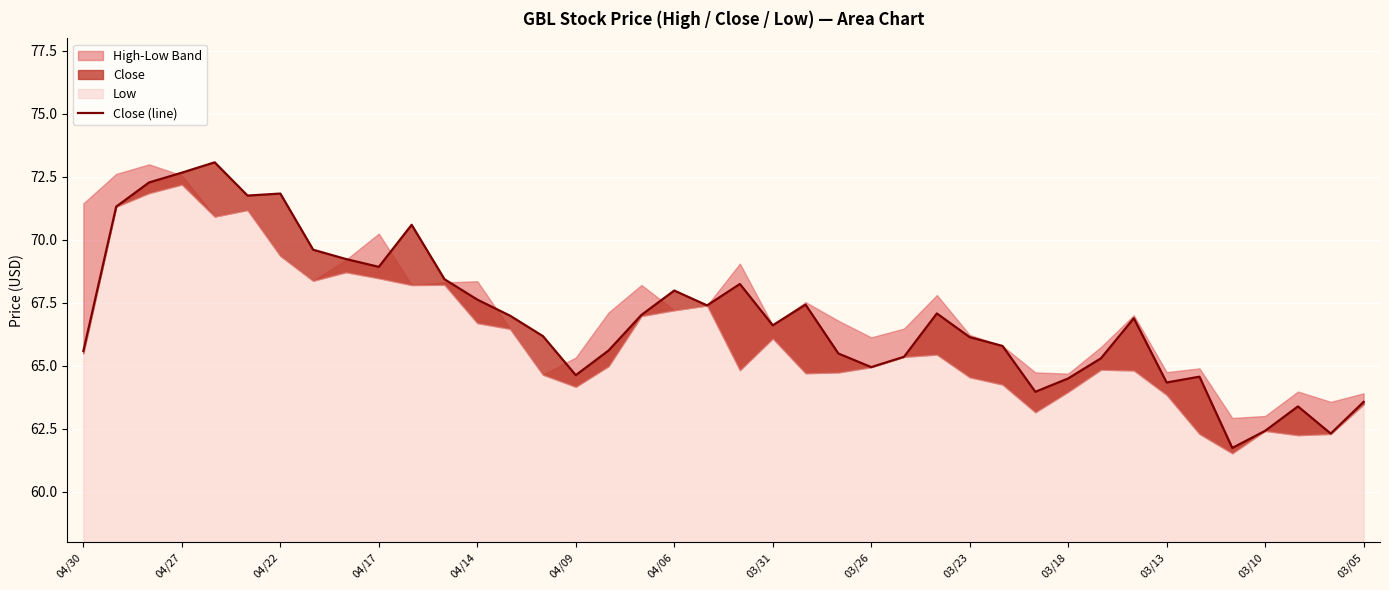

What is the minimum value shown in the chart?

61.7